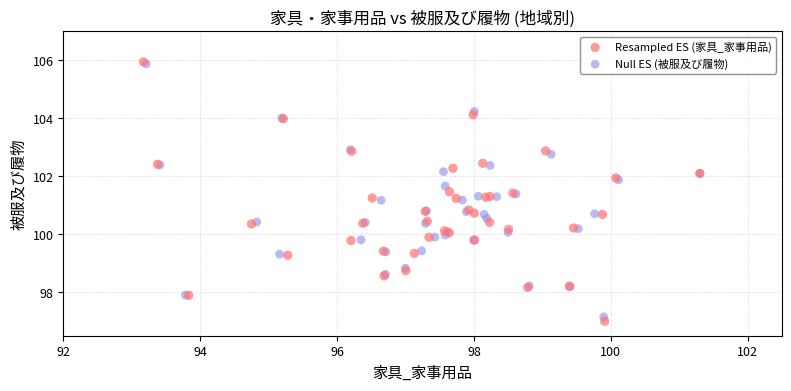

Which series has the widest spread of Y values?

Resampled ES (家具_家事用品)